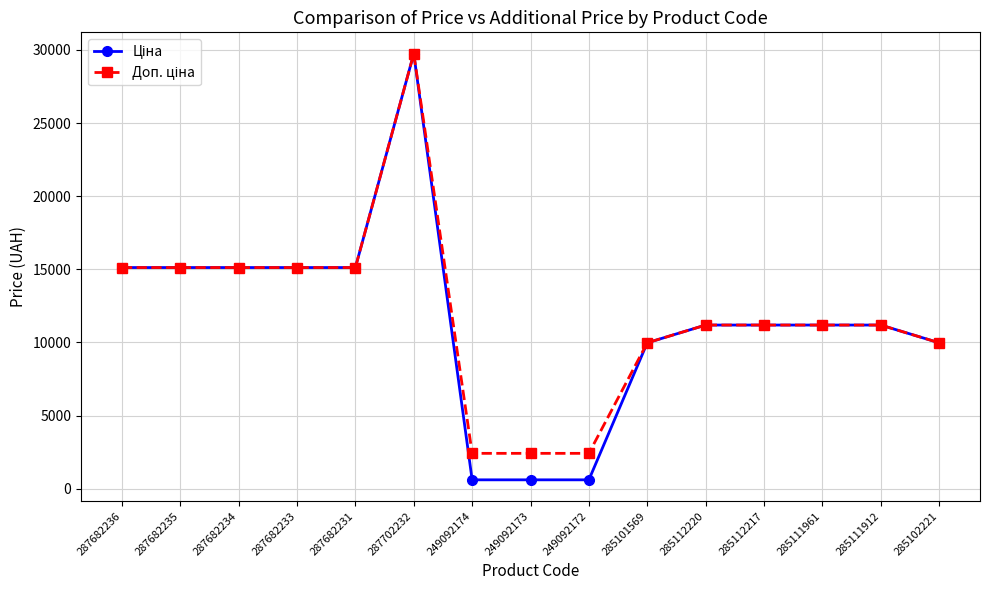

At which category is the sum across all series the highest?

287702232